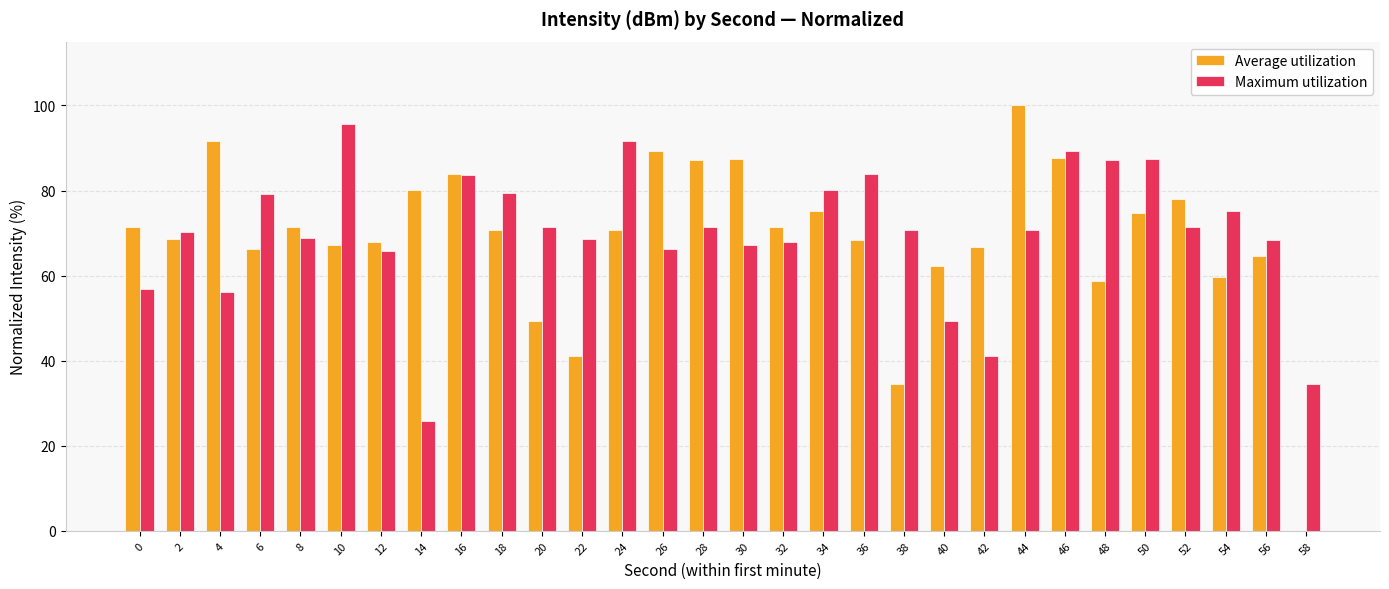

Which series changed the most between 0 and 4?

Average utilization